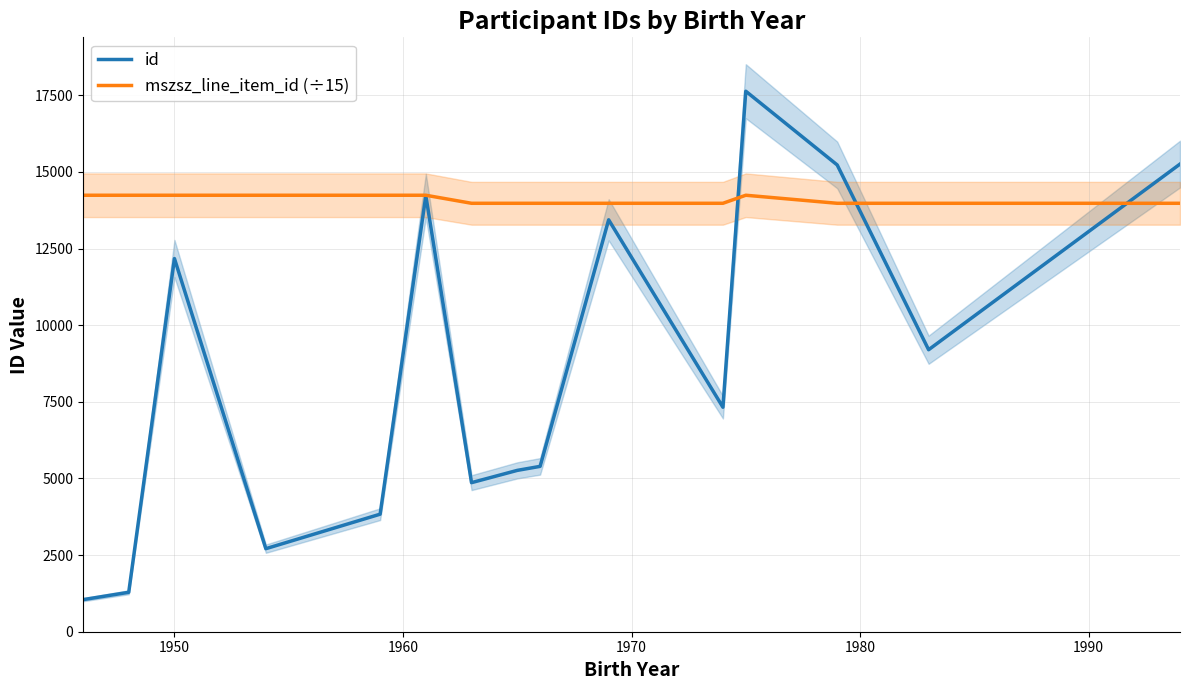

What is the greatest value displayed?

17632.0